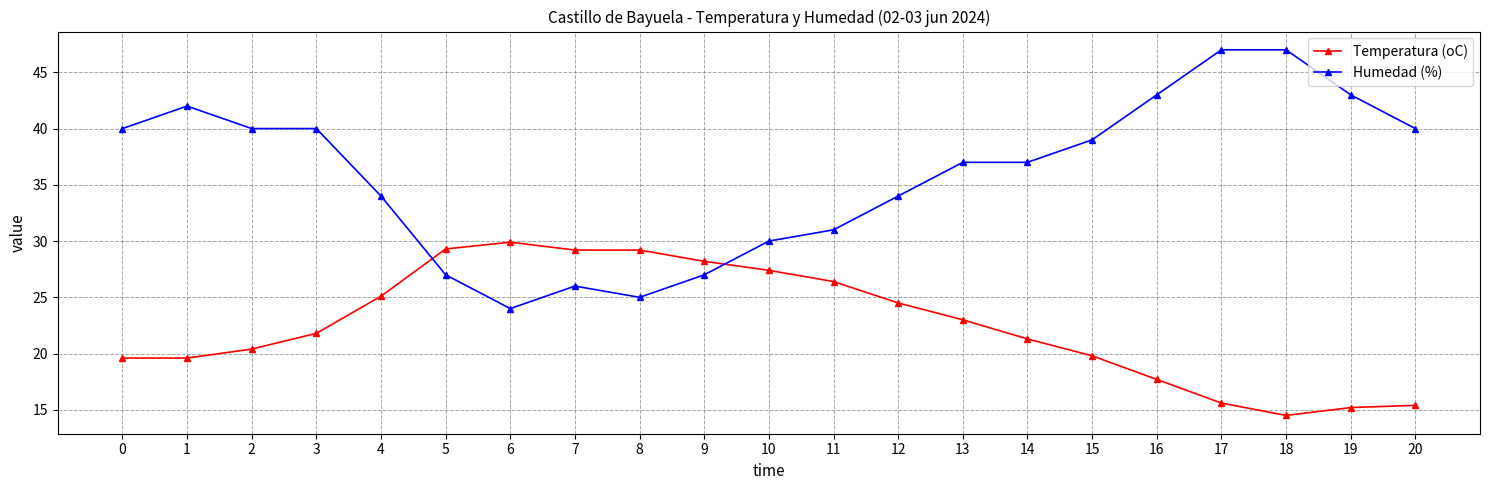

Where does the Temperatura (oC) series first go above 21?

3